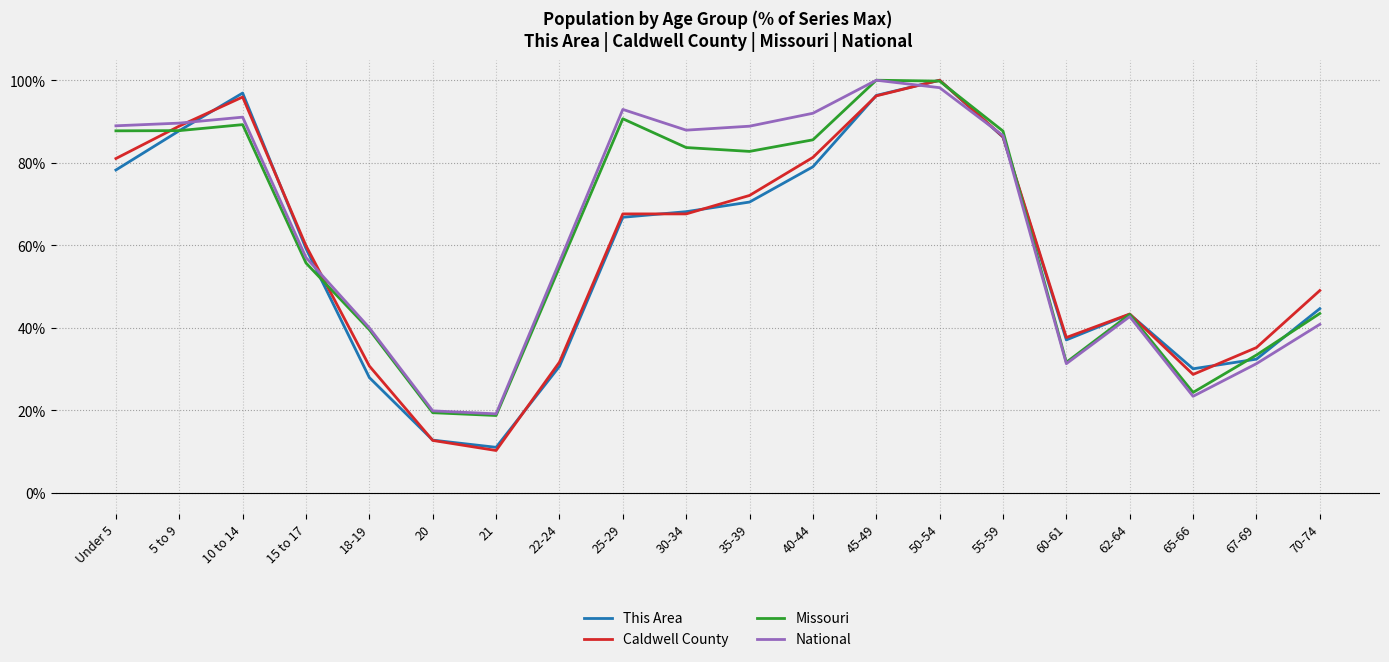

Between 30-34 and 40-44, which series saw the biggest shift?

Caldwell County